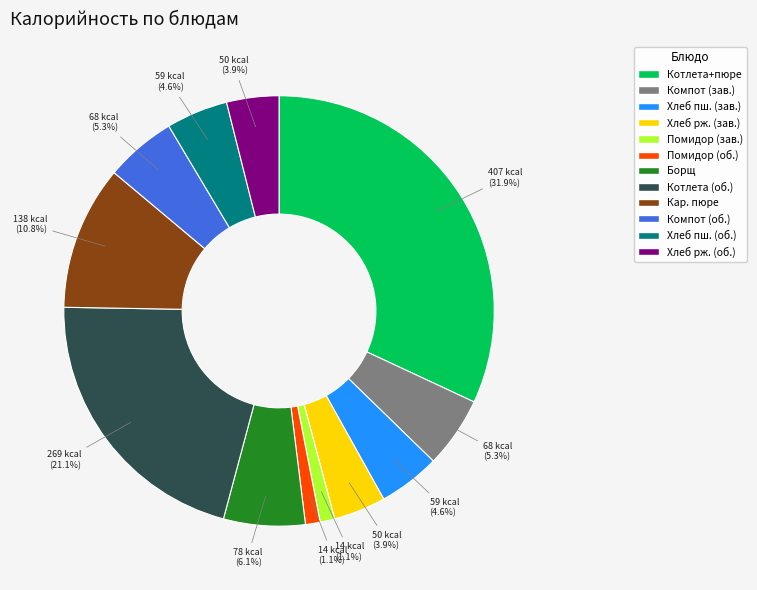

Is there a majority slice in this chart?

No